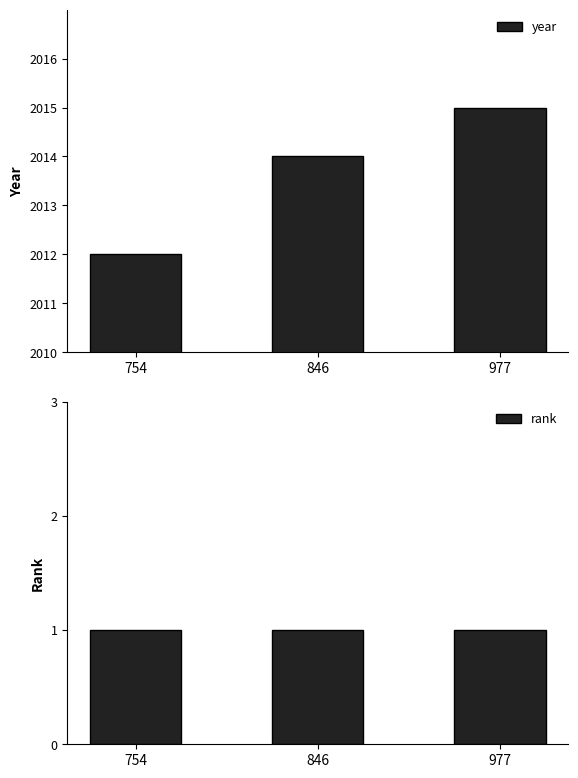

True or false: rank has a value of 1 at 977.

False